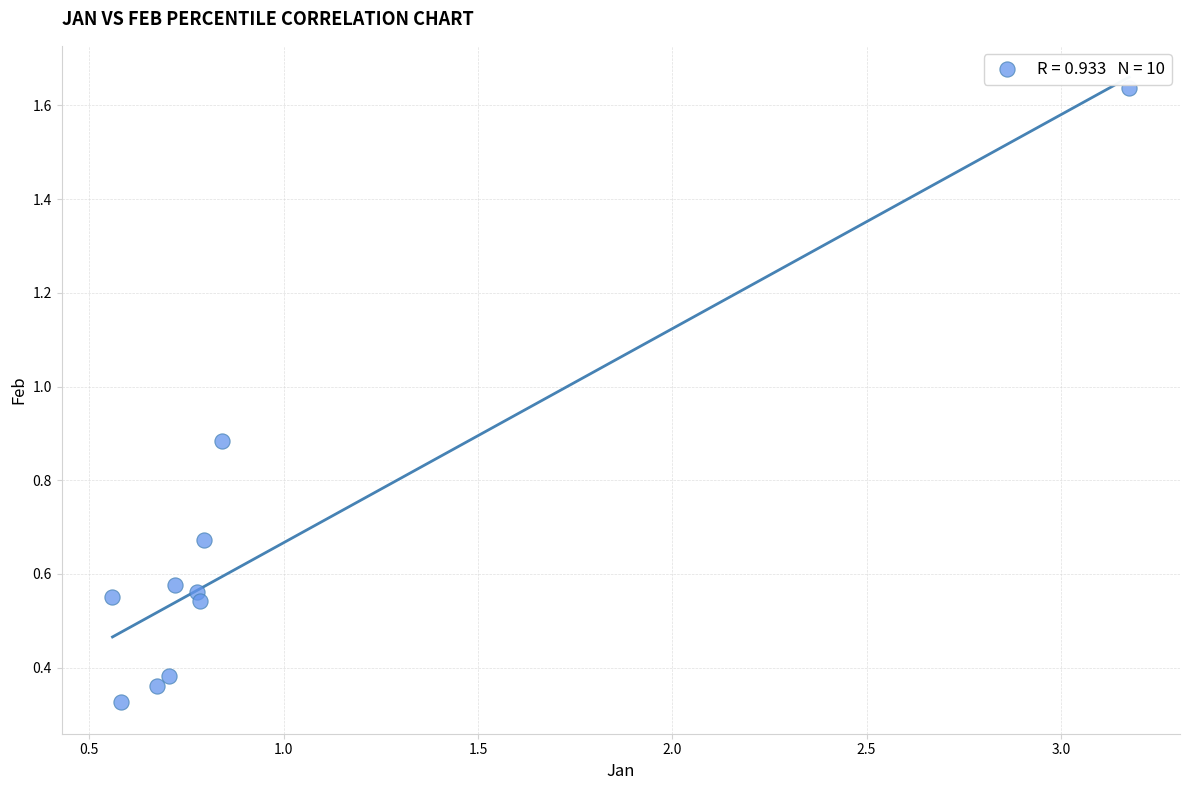

What is the average X value?

1.0